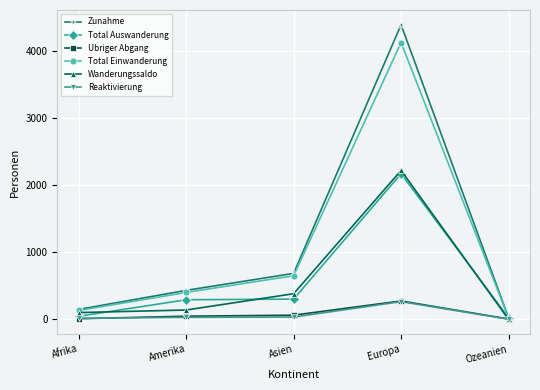

Is the value of Wanderungssaldo at Afrika greater than the value of Total Einwanderung at Amerika?

No